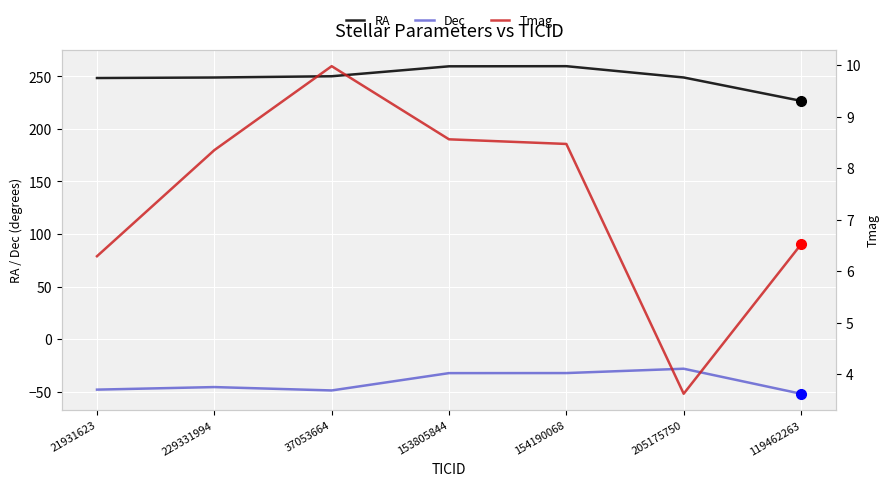

What is the total value across all series at 153805844?

235.8